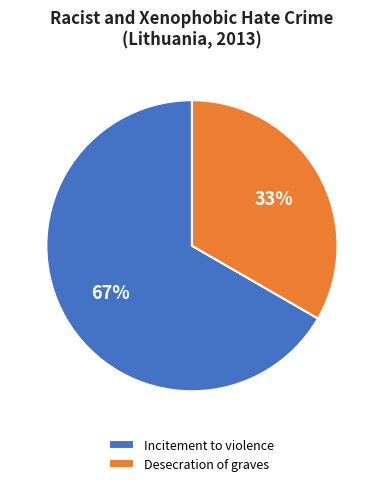

Approximately how many times larger is the value at Incitement to violence compared to Desecration of graves?

2.0